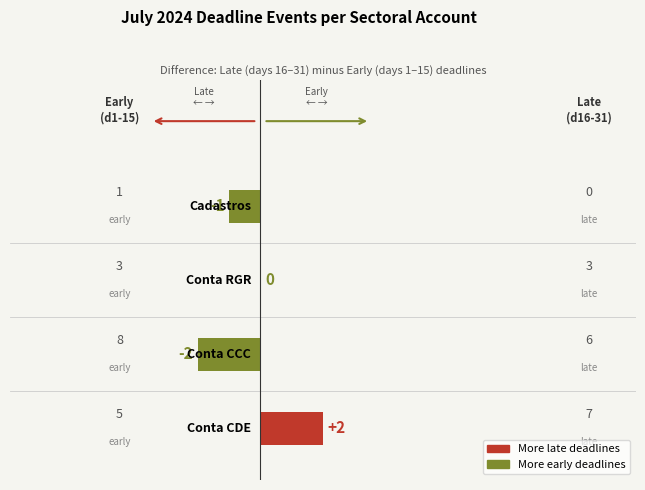

Are the bars horizontal?

Yes